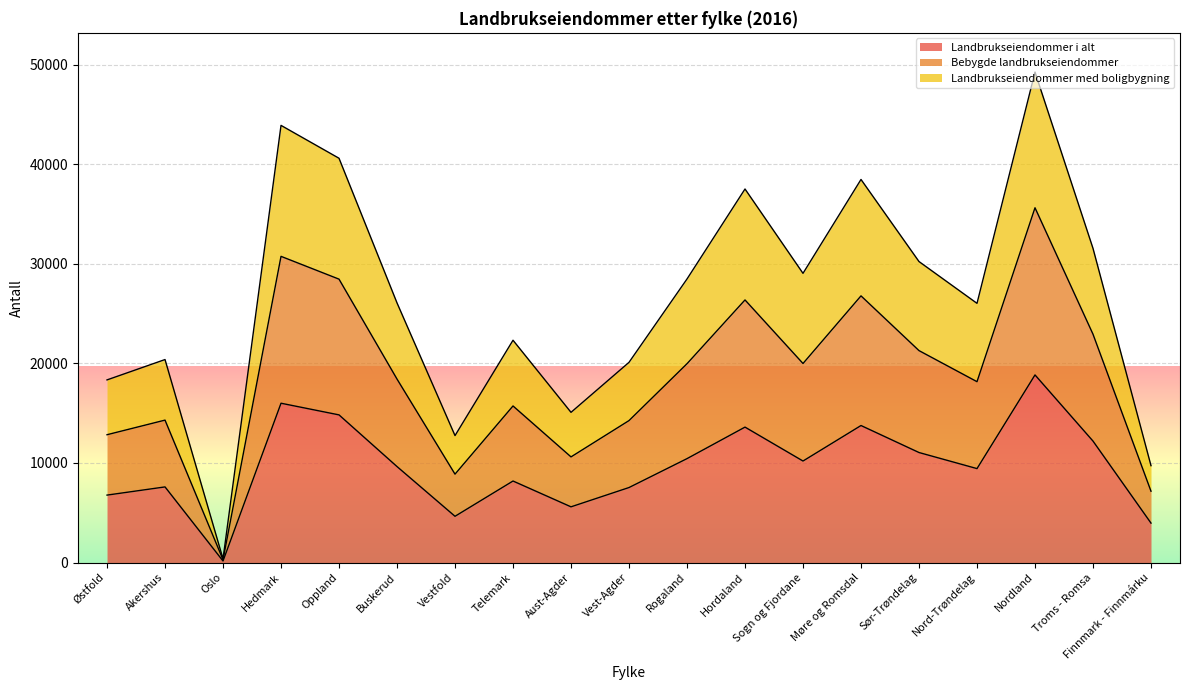

How many lines are shown in the chart?

3